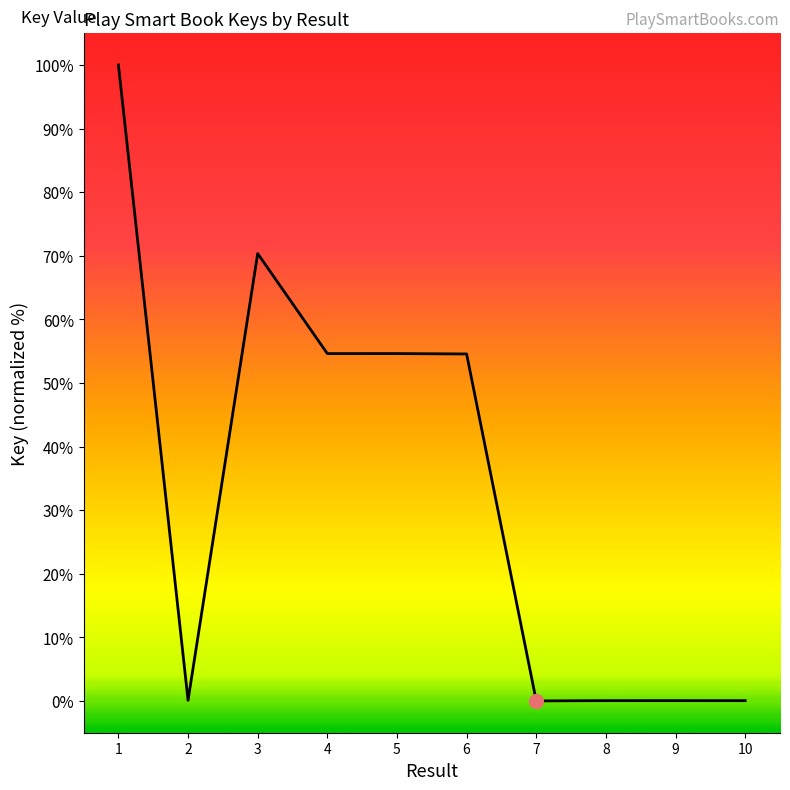

What is the difference between the maximum and minimum values?

100.0